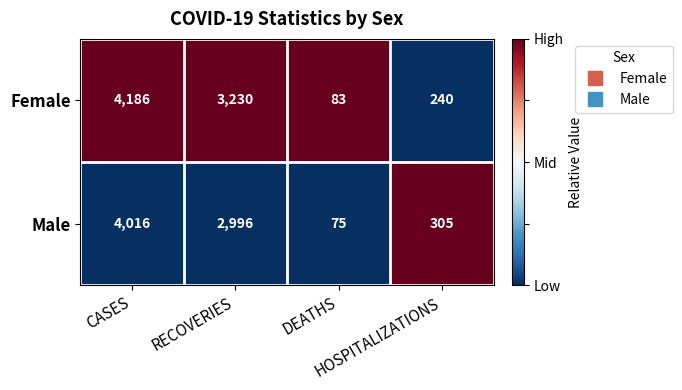

Which series has the widest spread of values?

Female